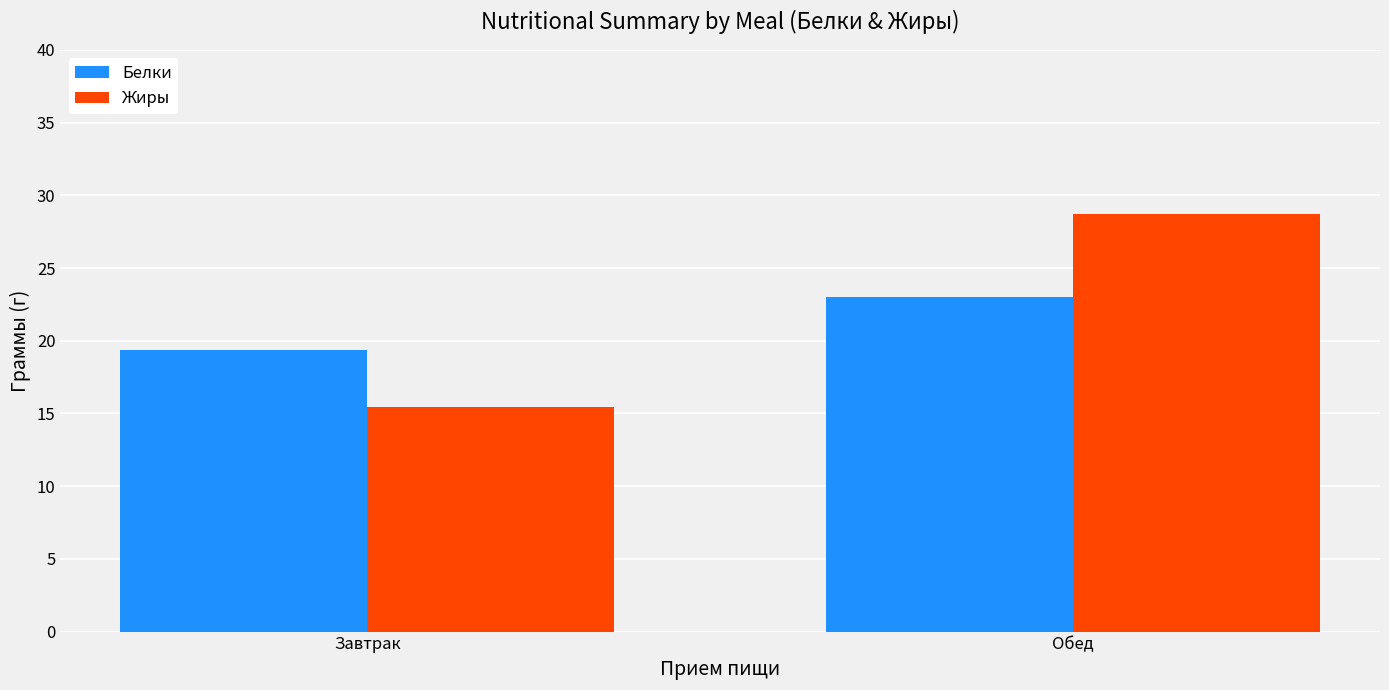

Is it true that Белки equals 32.0 at Завтрак?

False